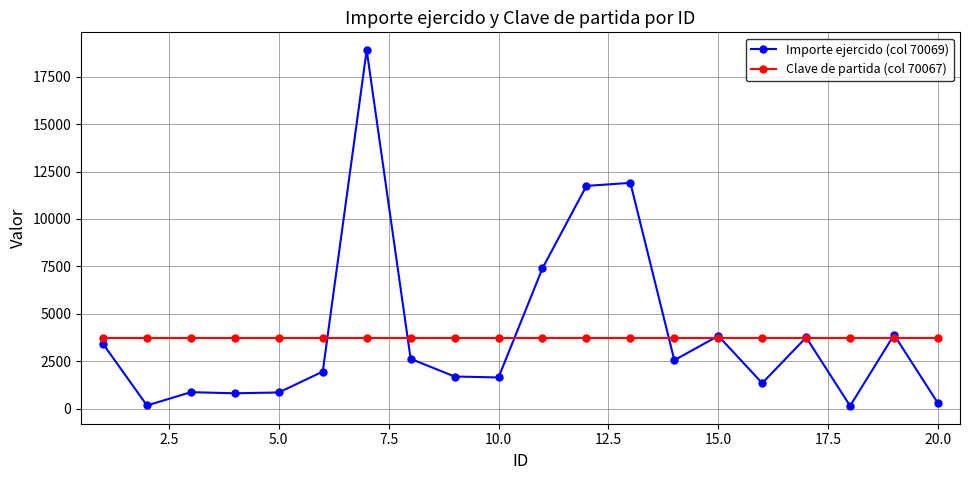

What is the highest value of the Clave de partida (col 70067) series?

3751.0